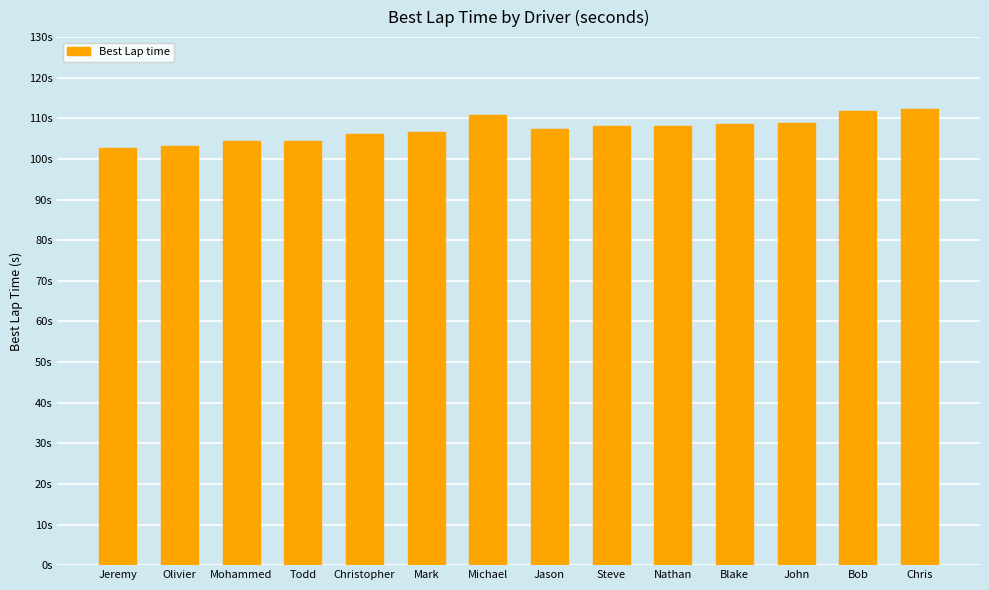

List the labels in order of value, largest first.

Chris, Bob, Michael, John, Blake, Nathan, Steve, Jason, Mark, Christopher, Todd, Mohammed, Olivier, Jeremy